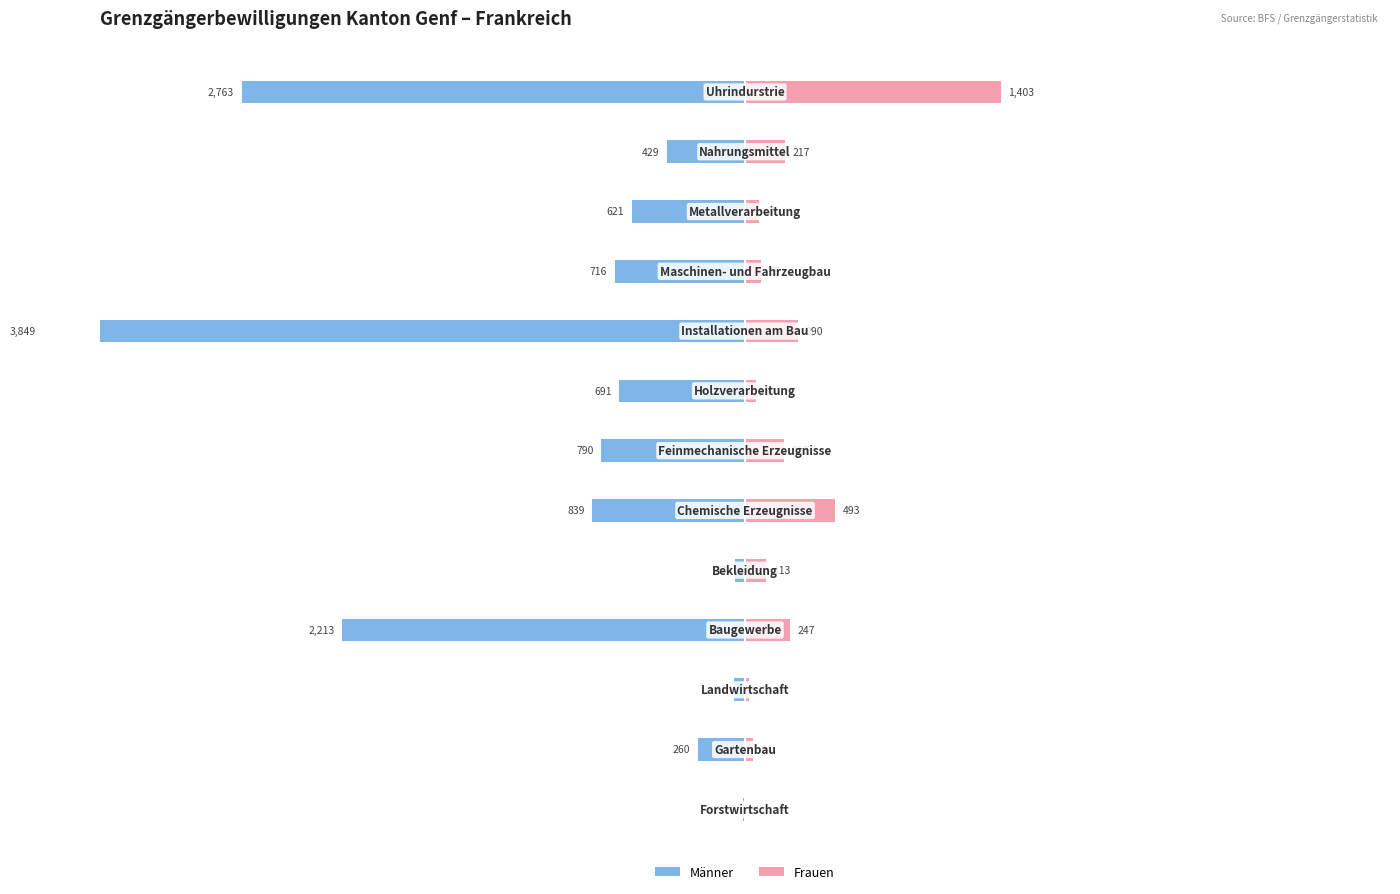

Which series has the widest spread of values?

Männer